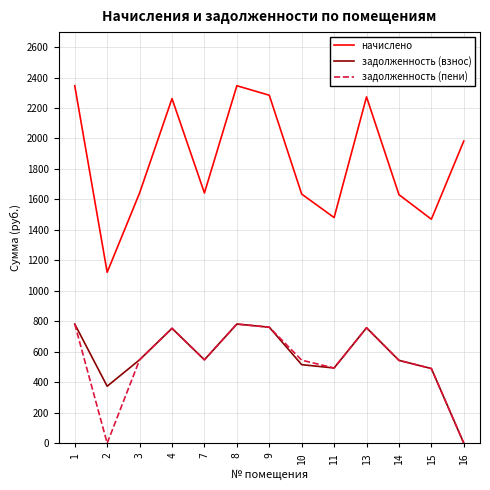

True or false: начислено and задолженность (взнос) intersect in this chart.

False